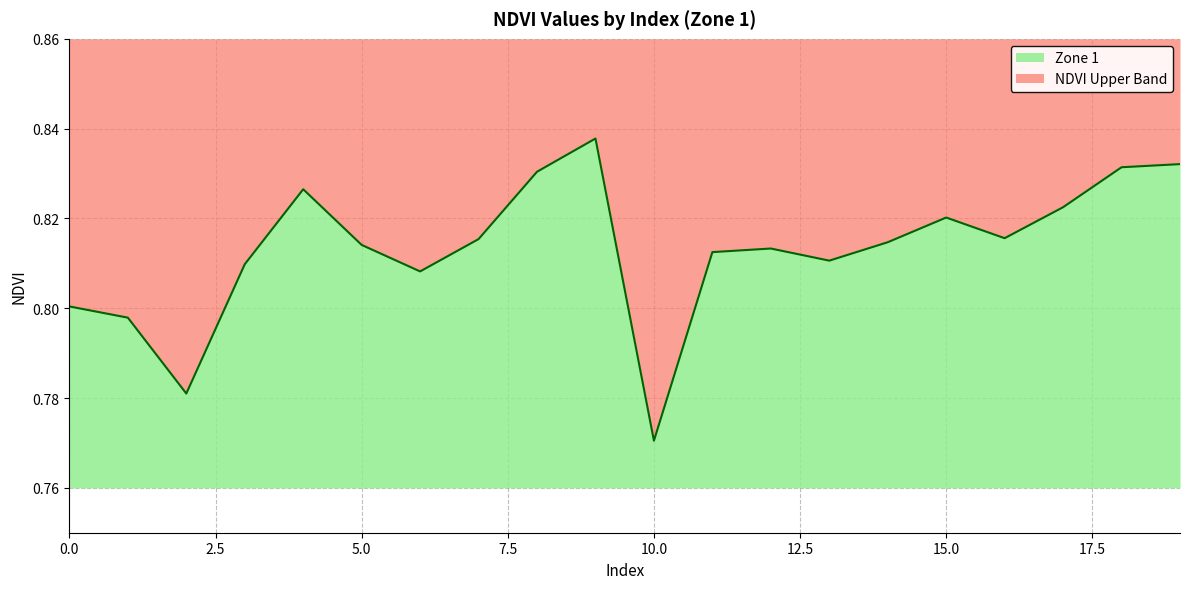

Does the chart have visible grid lines?

Yes